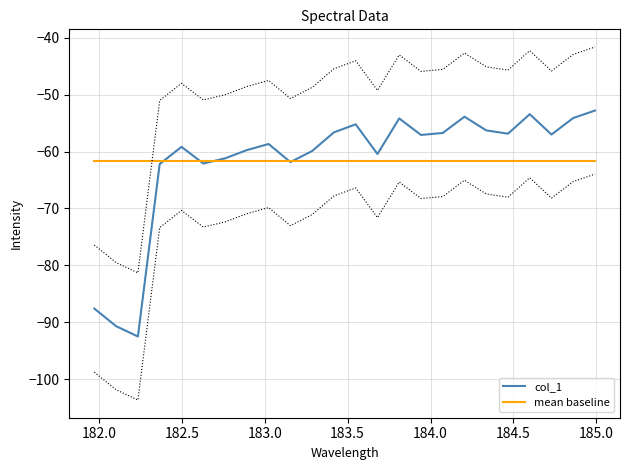

What is the minimum value for mean baseline?

-61.7